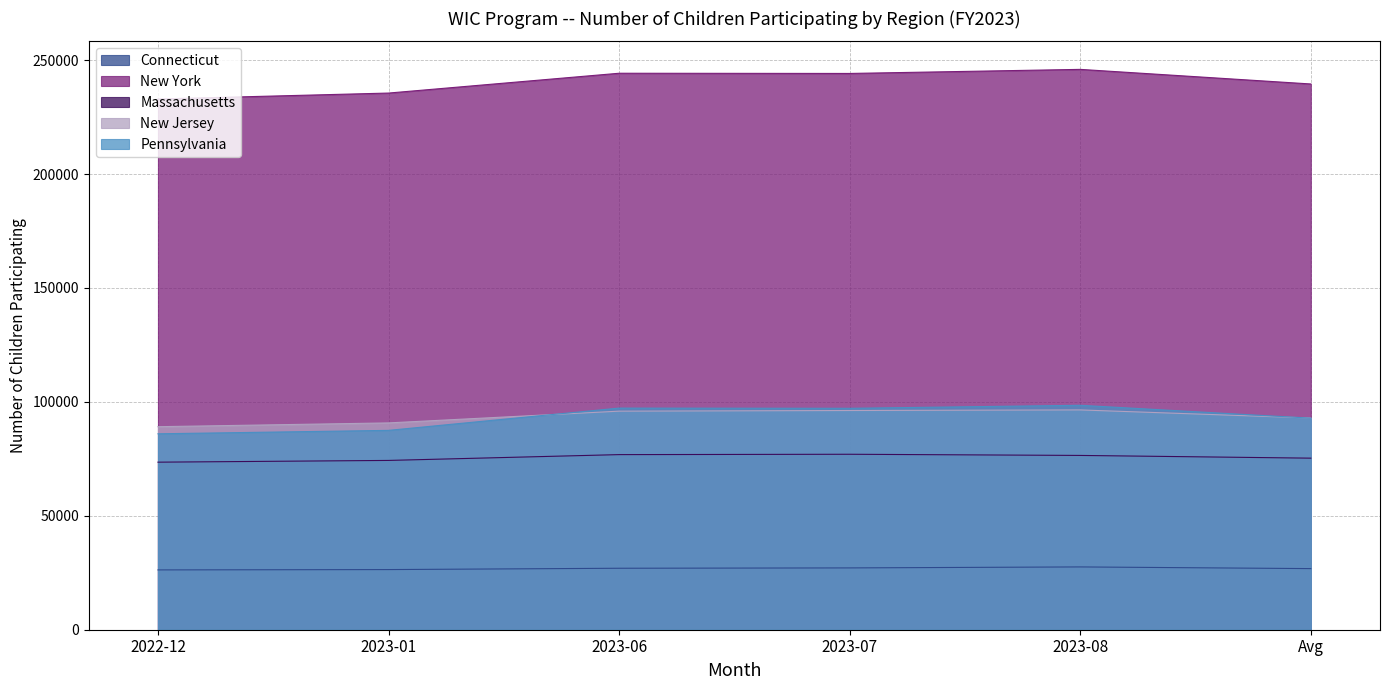

What value does the New York series have at 2023-08?

245919